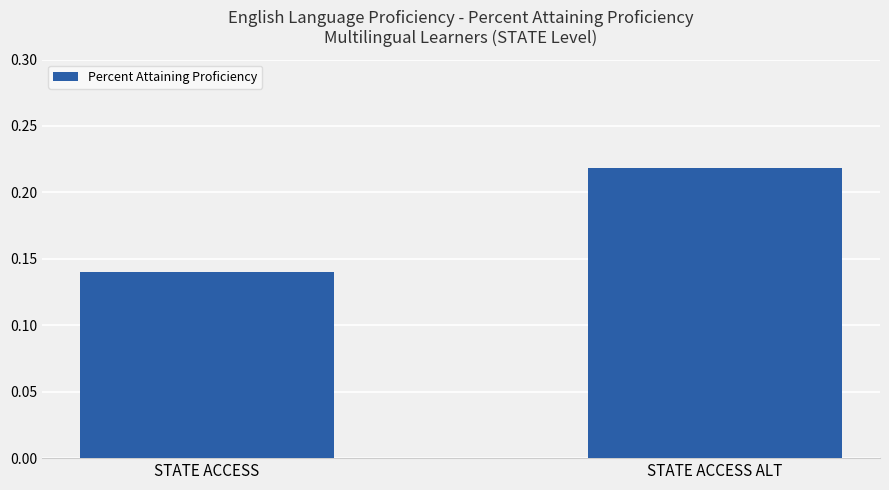

Between STATE ACCESS and STATE ACCESS ALT, which is larger?

STATE ACCESS ALT